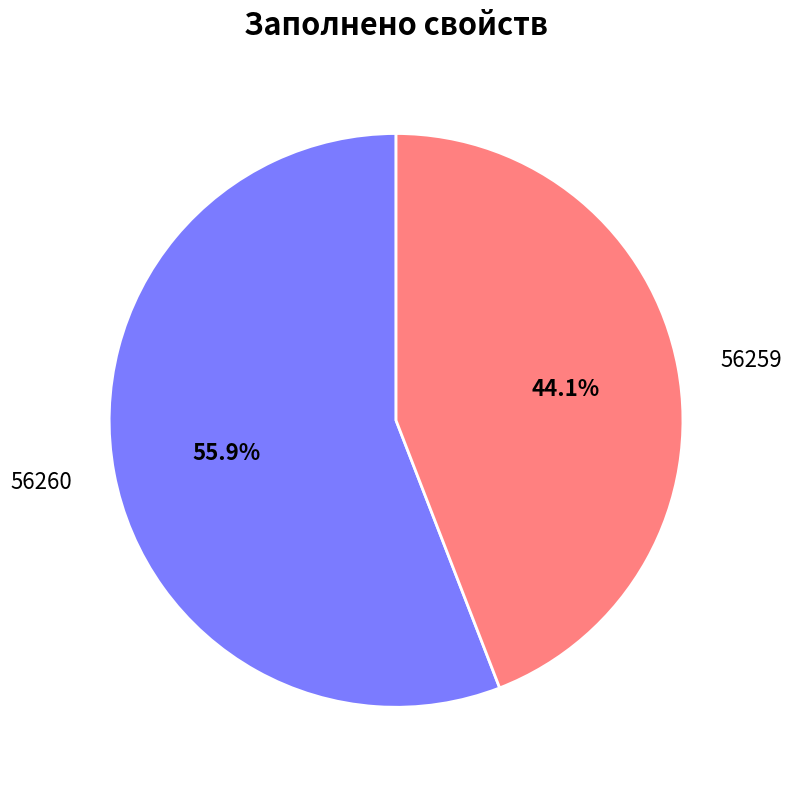

The 56260 slice represents 43% of the pie. True or false?

False